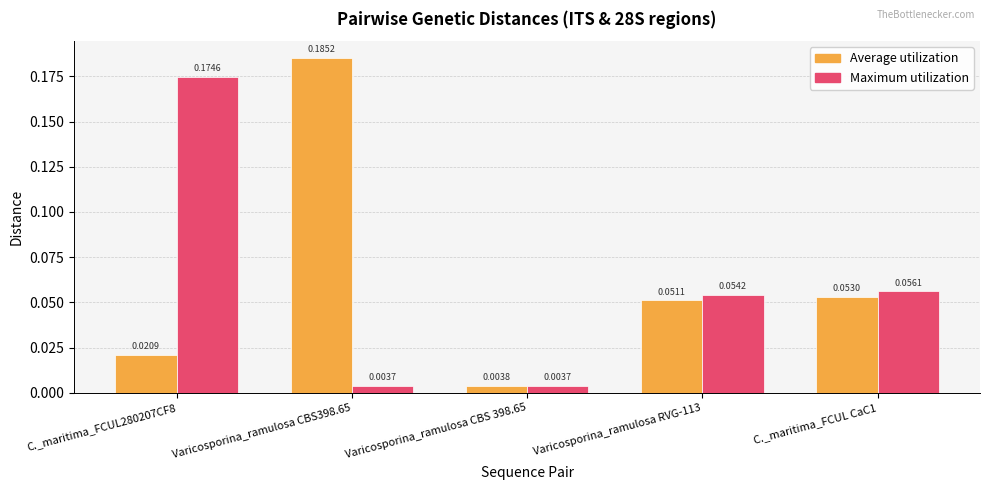

What is the label of the 5th bar from the left?

C._maritima_FCUL CaC1